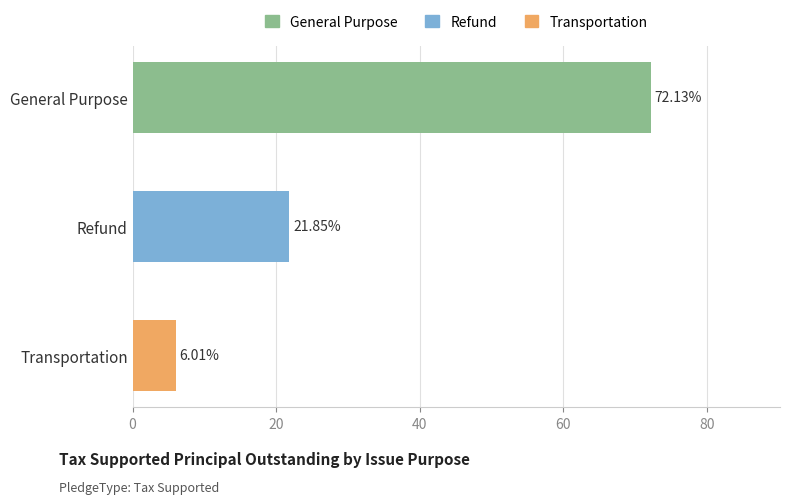

What is the average value?

33.3